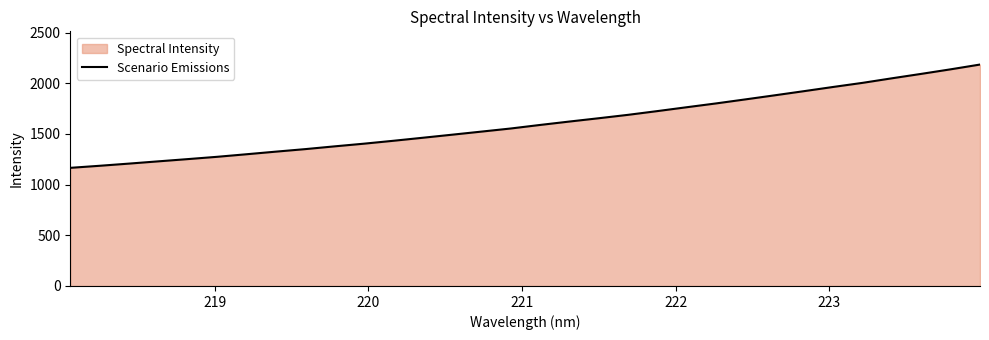

How many categories are shown in the chart?

32